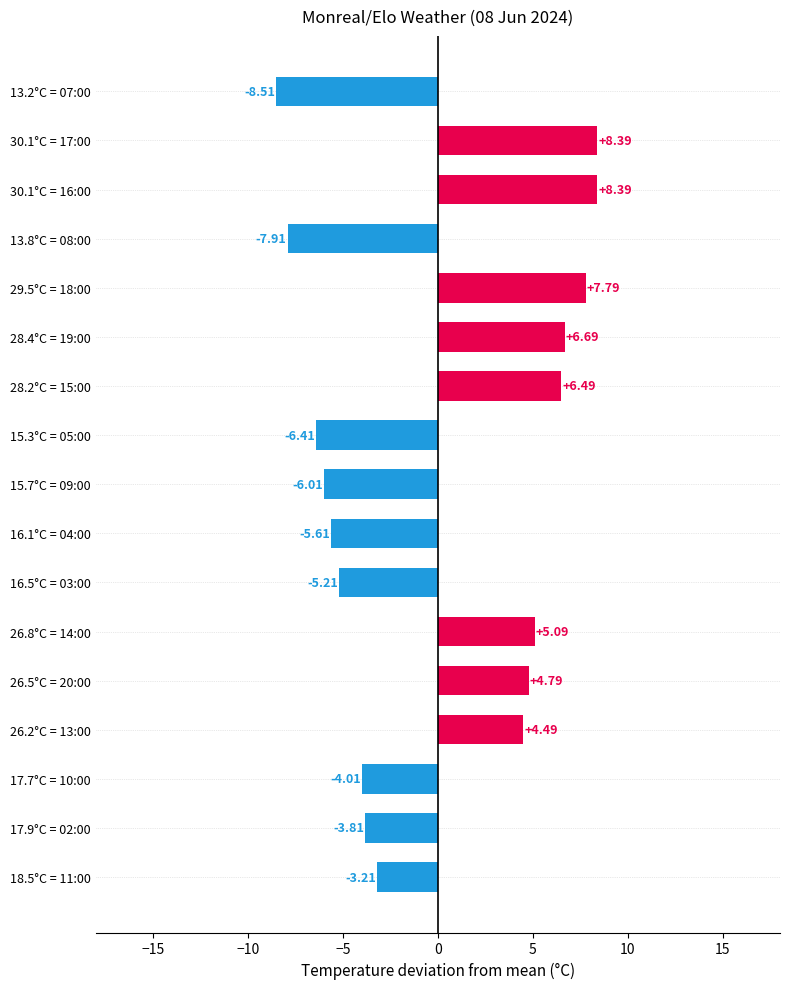

What is the average value?

0.1